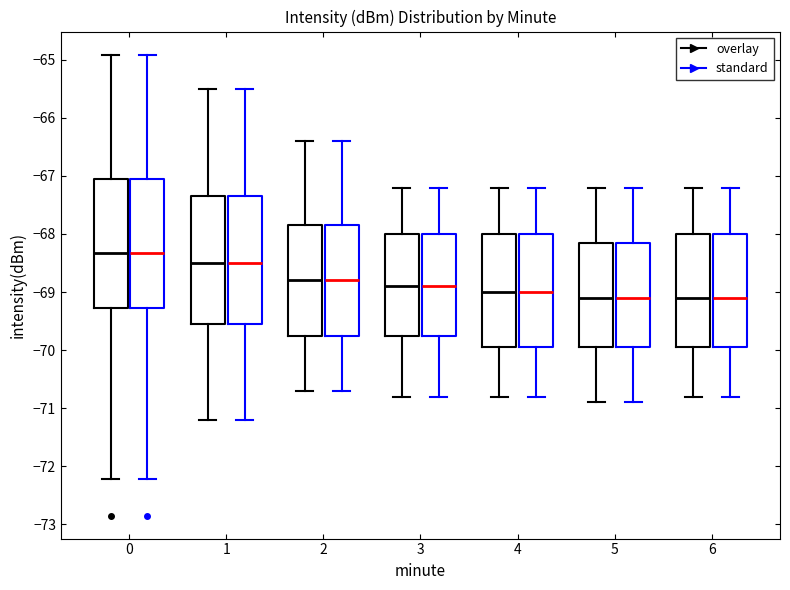

Where does the lower whisker of the box for 3 (overlay) end on the y-axis? The values are not printed on the chart, so give them approximately, as read against the axis.

-70.8